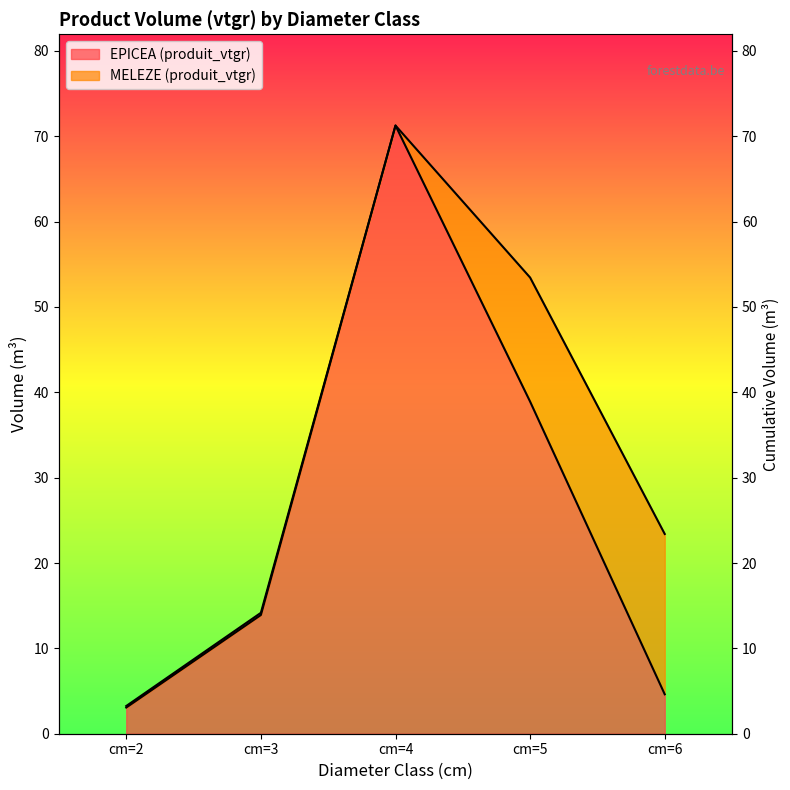

At which category does the data reach its first local peak?

cm=4